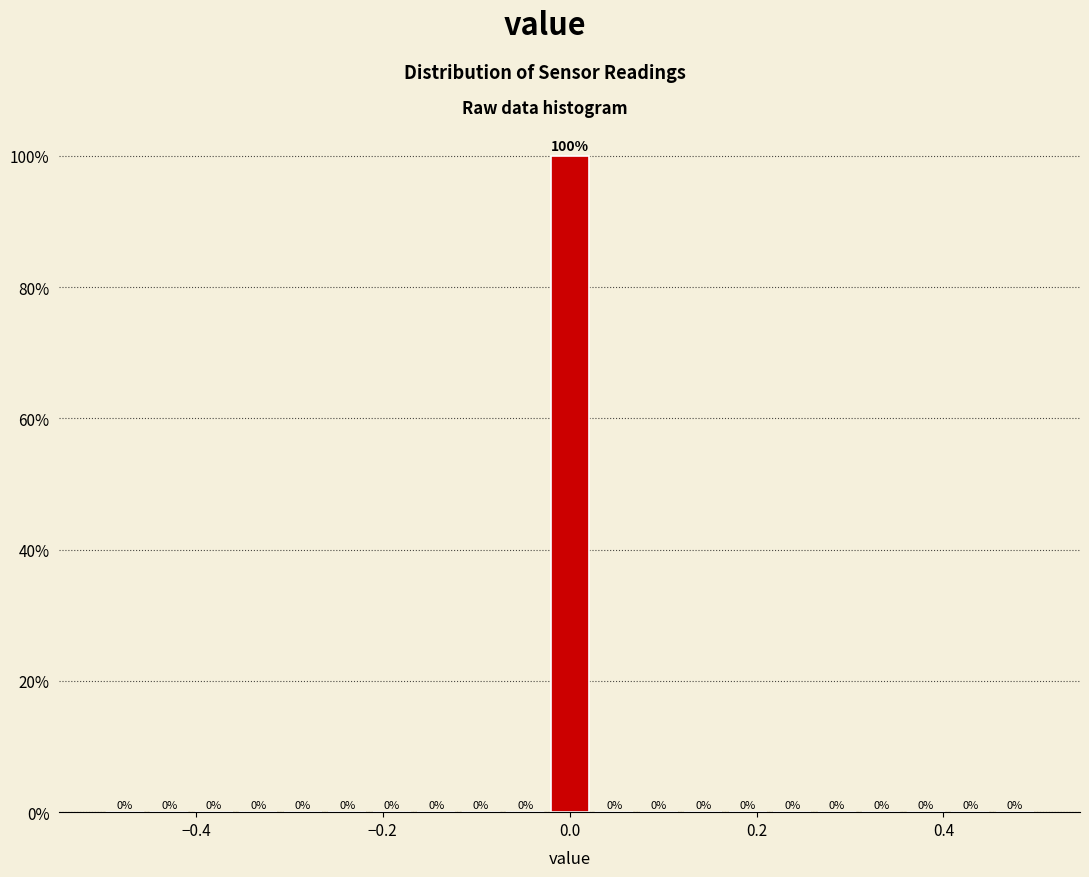

Read against the x-axis, roughly where is the centre of the tallest bar?

0.00